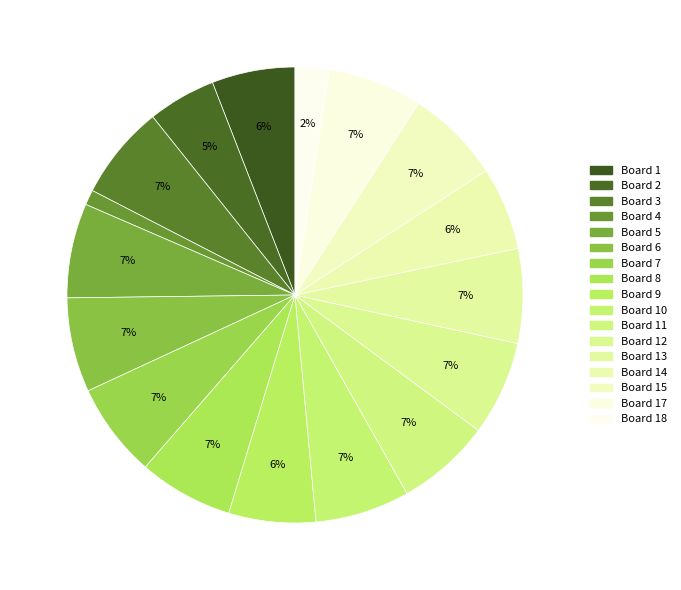

How many segments does this pie chart have?

17